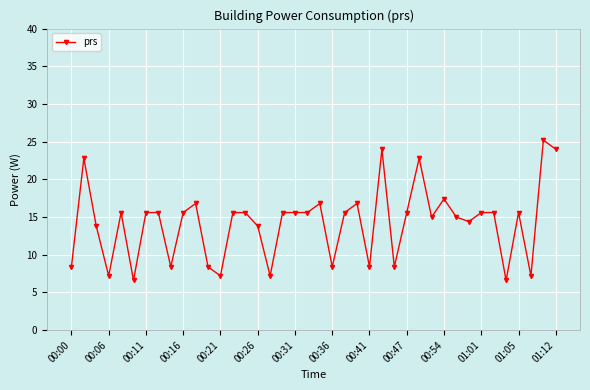

What is the minimum value shown in the chart?

6.6